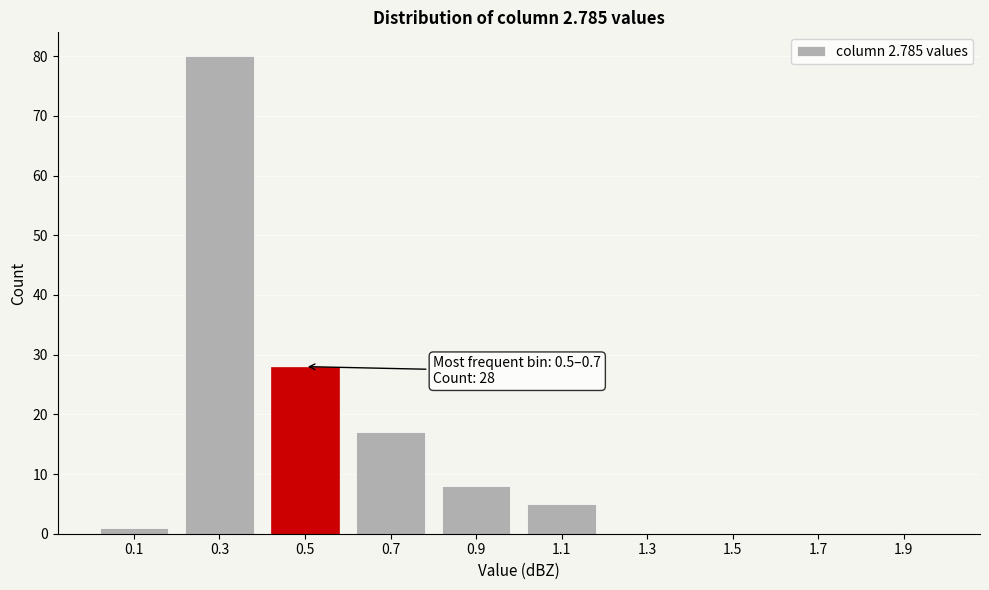

Reading left to right, what are all the values shown in this chart?

0.1=1	0.3=80	0.5=28	0.7=17	0.9=8	1.1=5	1.3=0	1.5=0	1.7=0	1.9=0